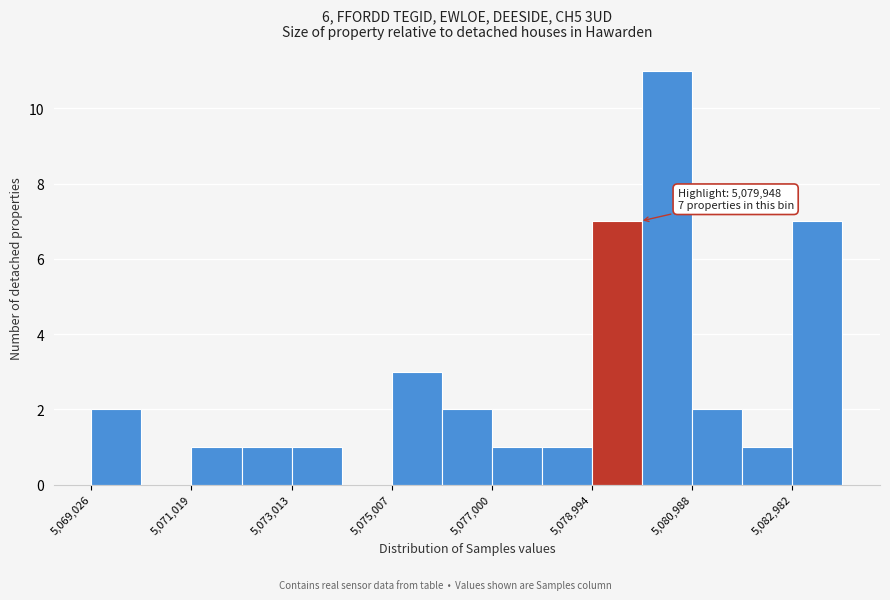

Which range on the x-axis has the tallest bar?

5080000 to 5081000